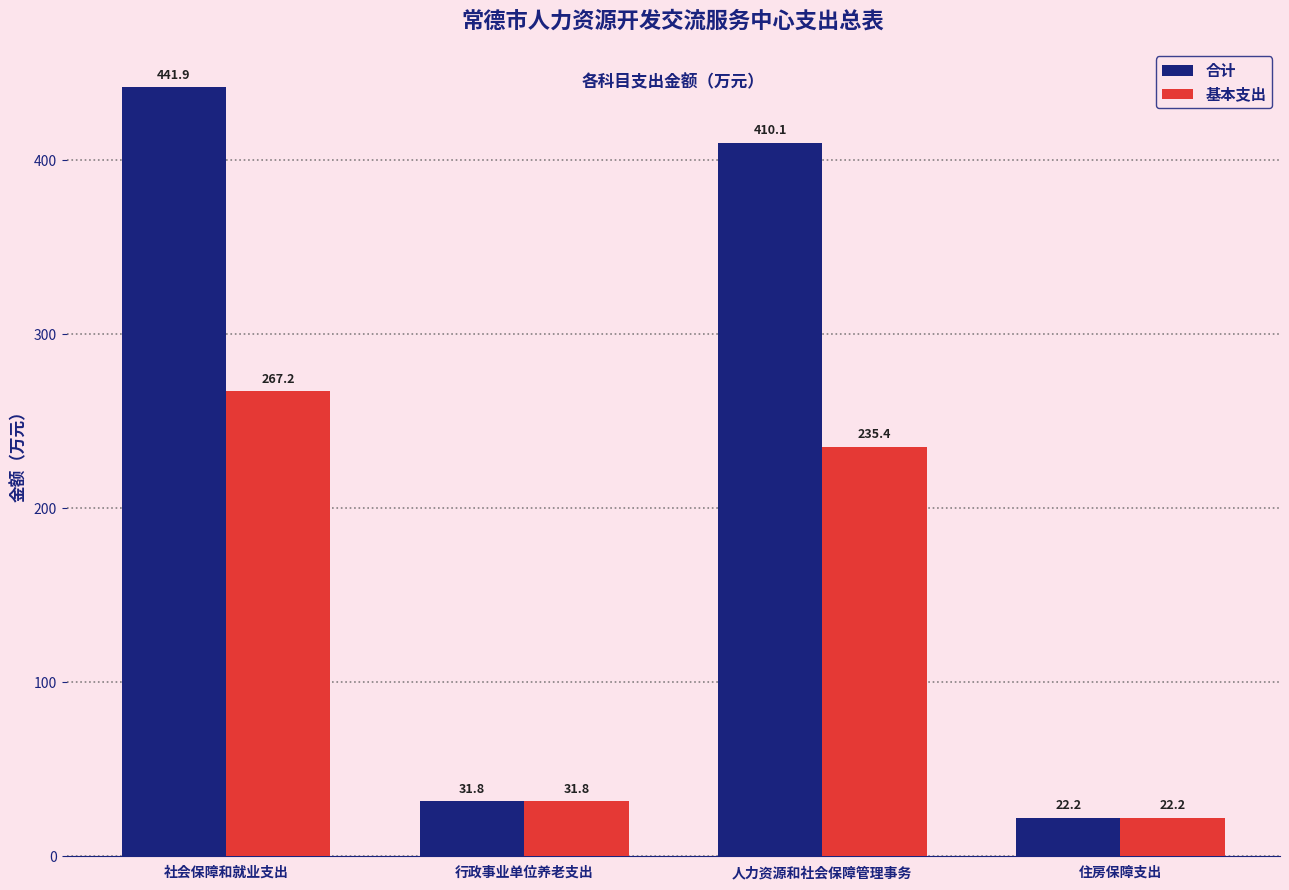

What is the difference between the second highest and second lowest values in the 合计 series?

378.3